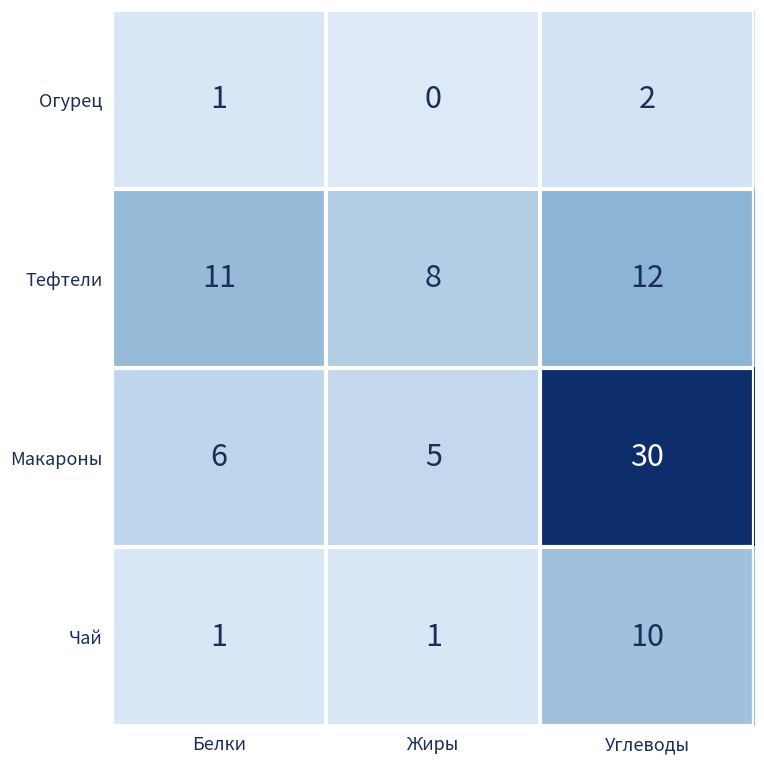

Which label corresponds to the smallest value in the chart?

Жиры